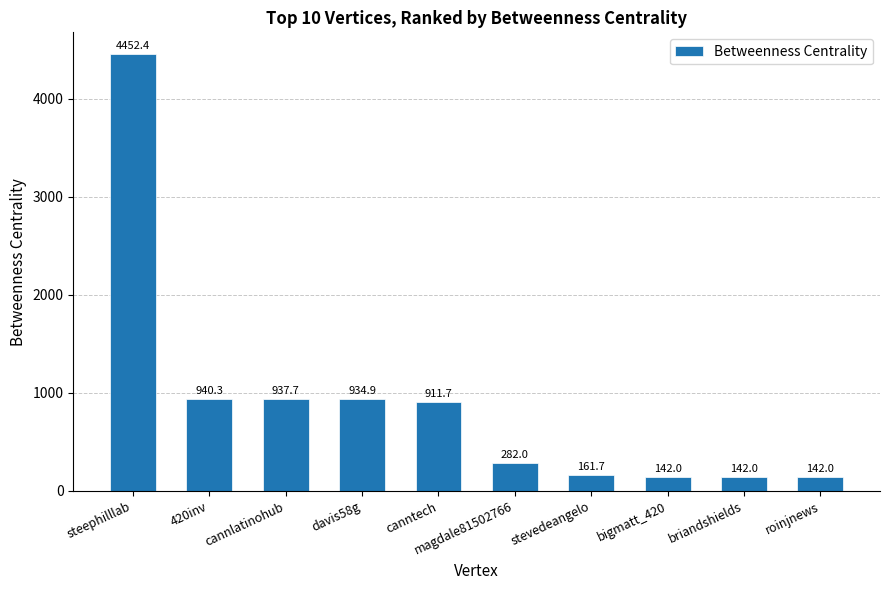

Reading left to right, extract all data points from this chart.

steephilllab=4452.4	420inv=940.3	cannlatinohub=937.7	davis58g=934.9	canntech=911.7	magdale81502766=282.0	stevedeangelo=161.7	bigmatt_420=142.0	briandshields=142.0	roinjnews=142.0